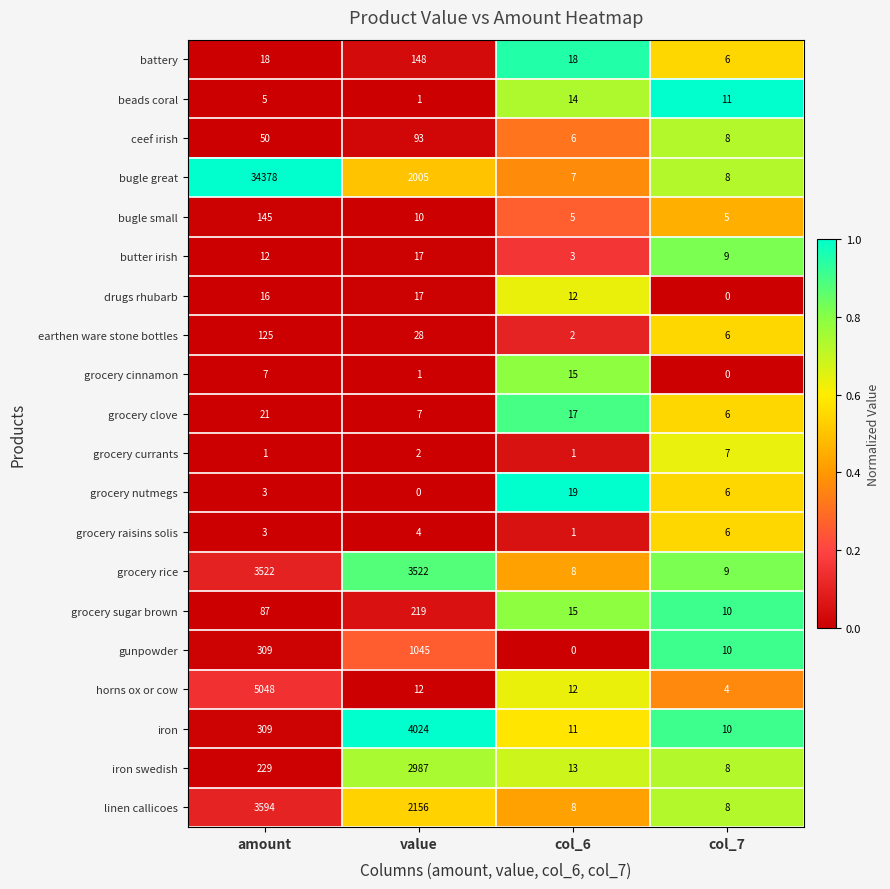

Which series has the largest total across all categories?

bugle great